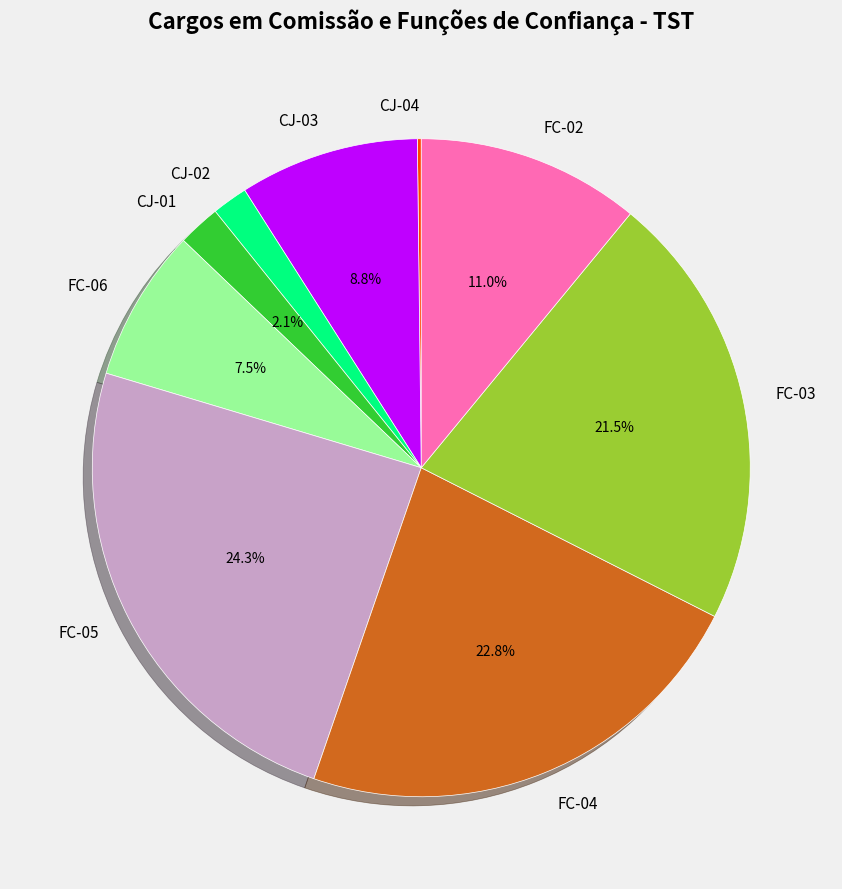

The CJ-01 slice represents 2% of the pie. True or false?

True